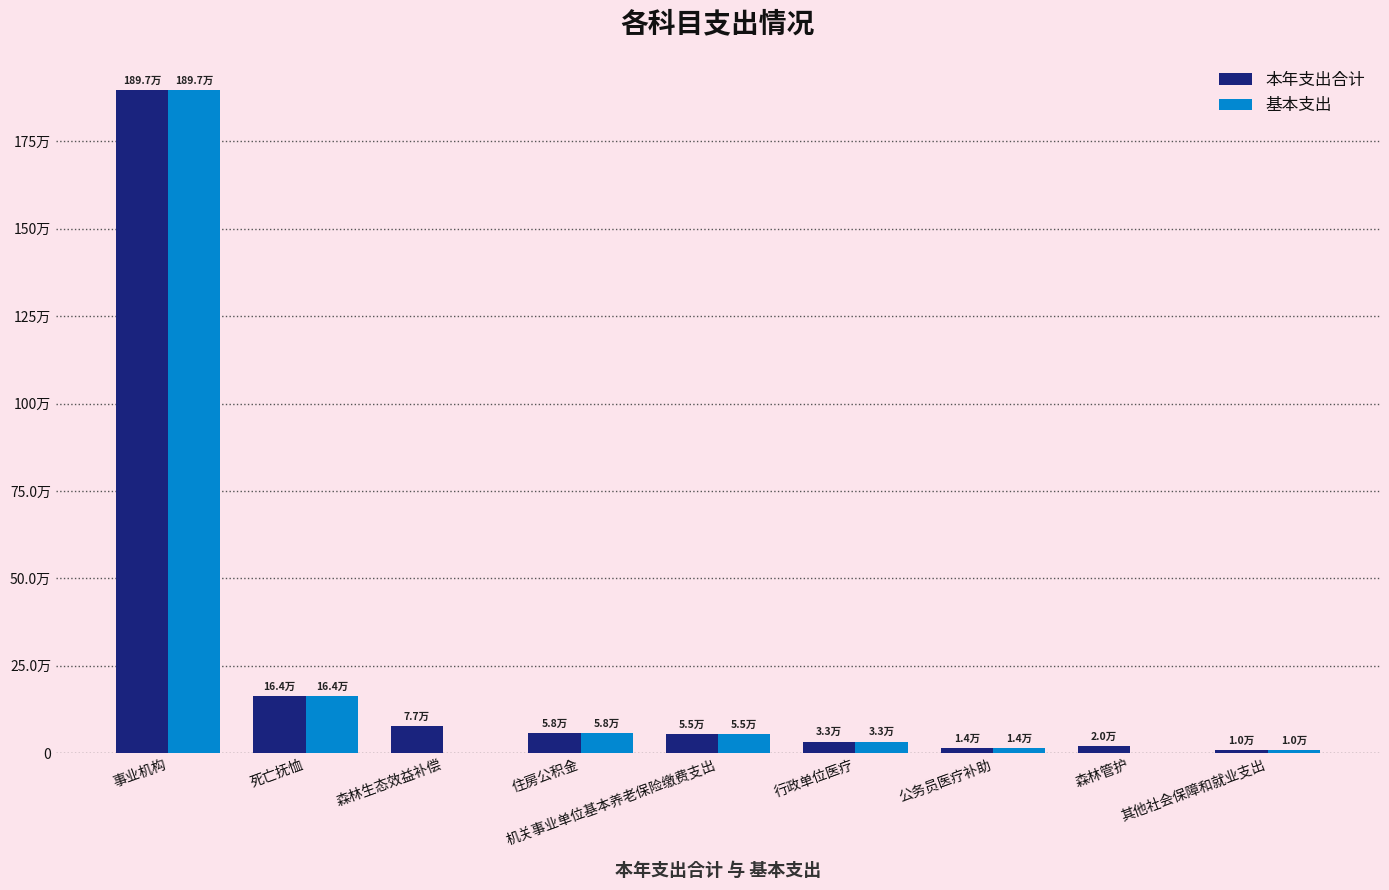

What is the difference between the 本年支出合计 values at 住房公积金 and 死亡抚恤?

106113.3